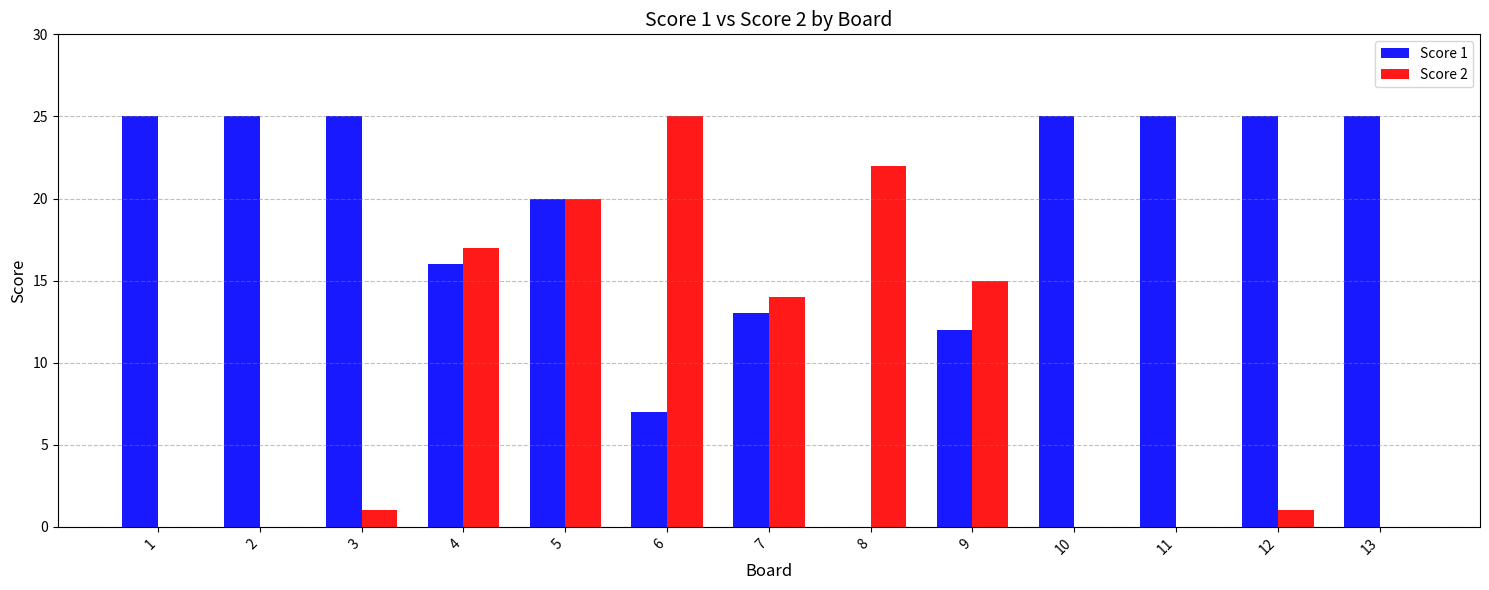

Are the bars horizontal?

No